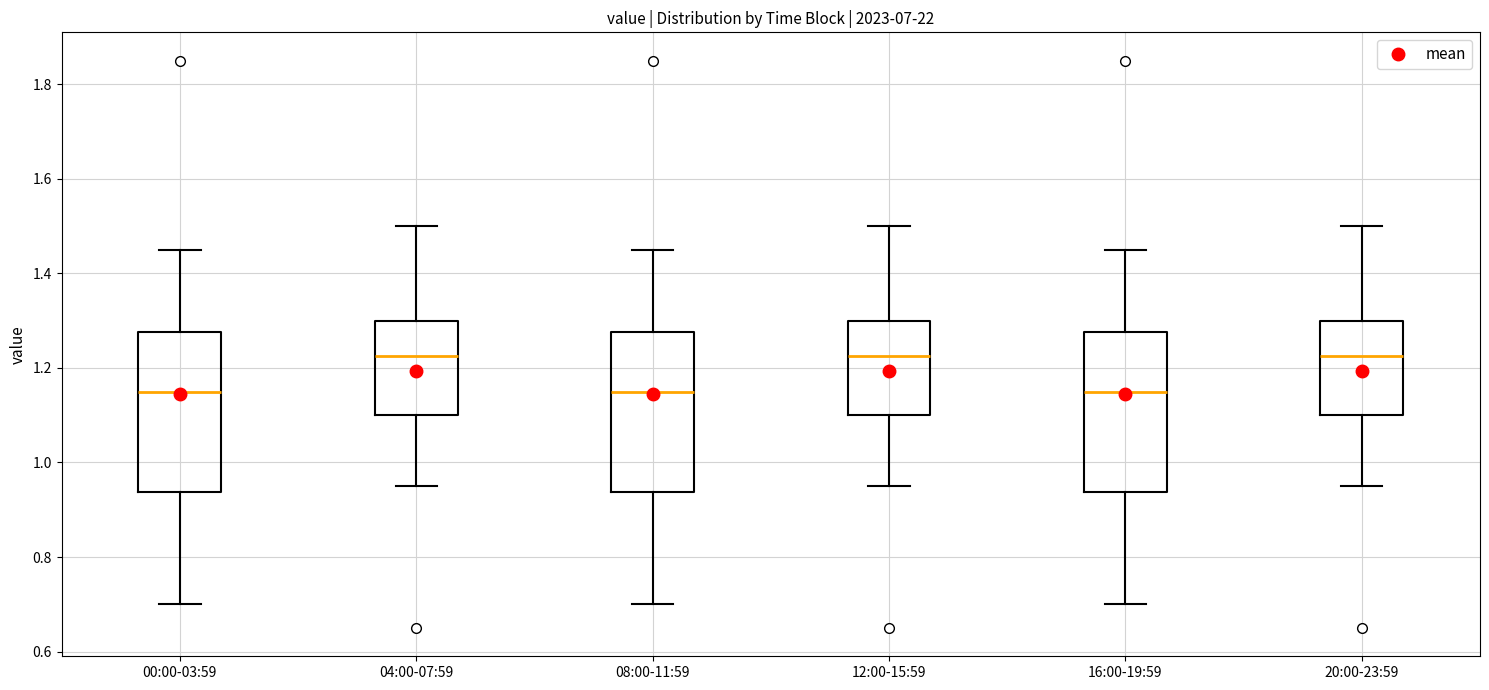

Where does the upper whisker of the box for 12:00-15:59 end on the y-axis? The values are not printed on the chart, so give them approximately, as read against the axis.

1.50